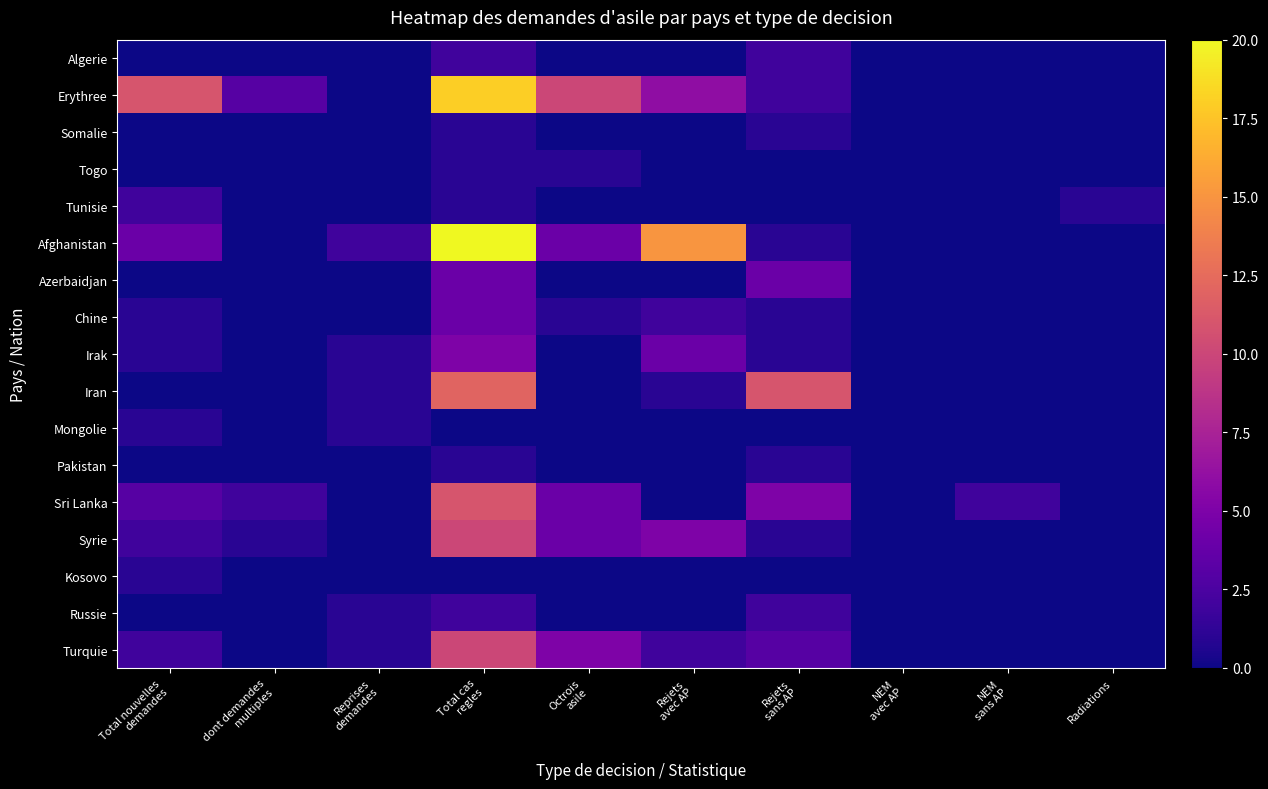

How many data points does each series have?

10